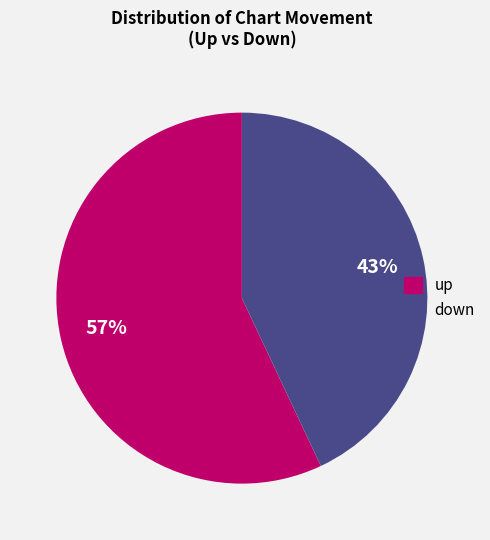

What percentage is the up slice, to the nearest percent?

57%